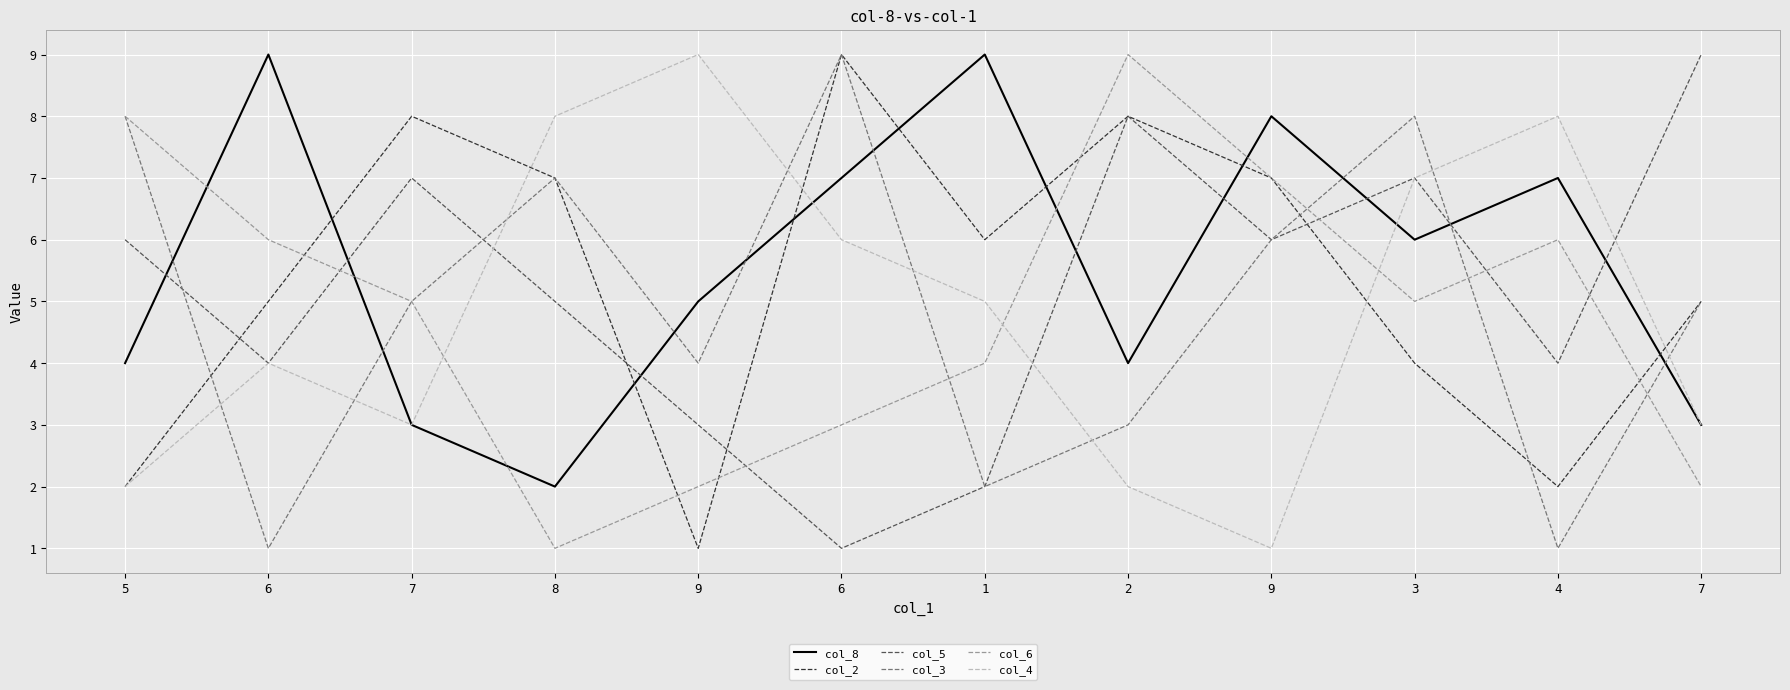

What is the difference between the highest and lowest values at 7?

5